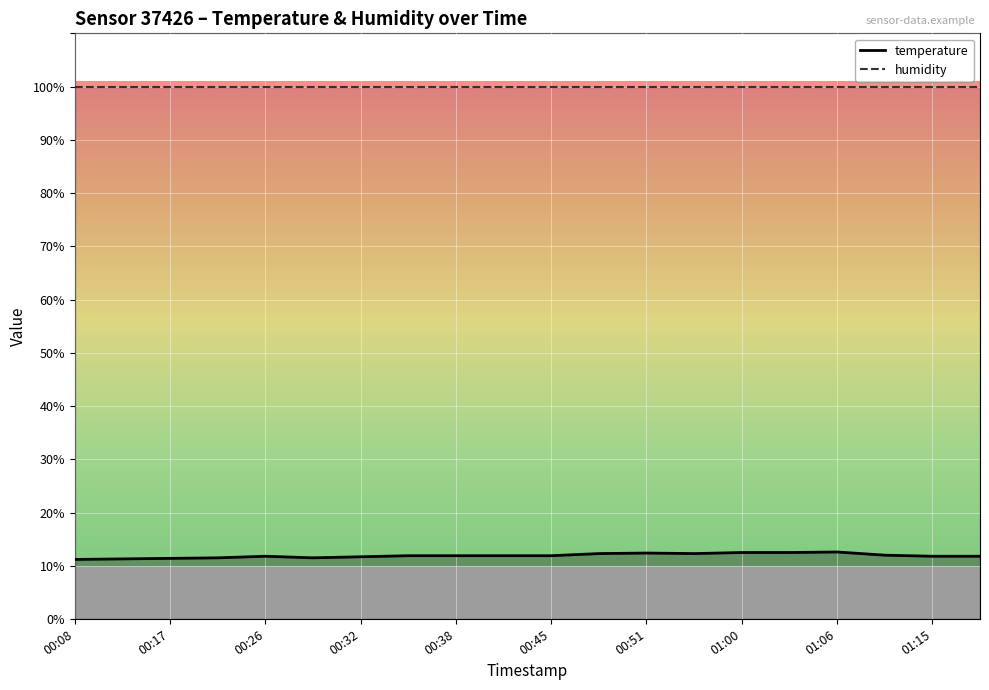

Which series has the largest range (max minus min)?

temperature